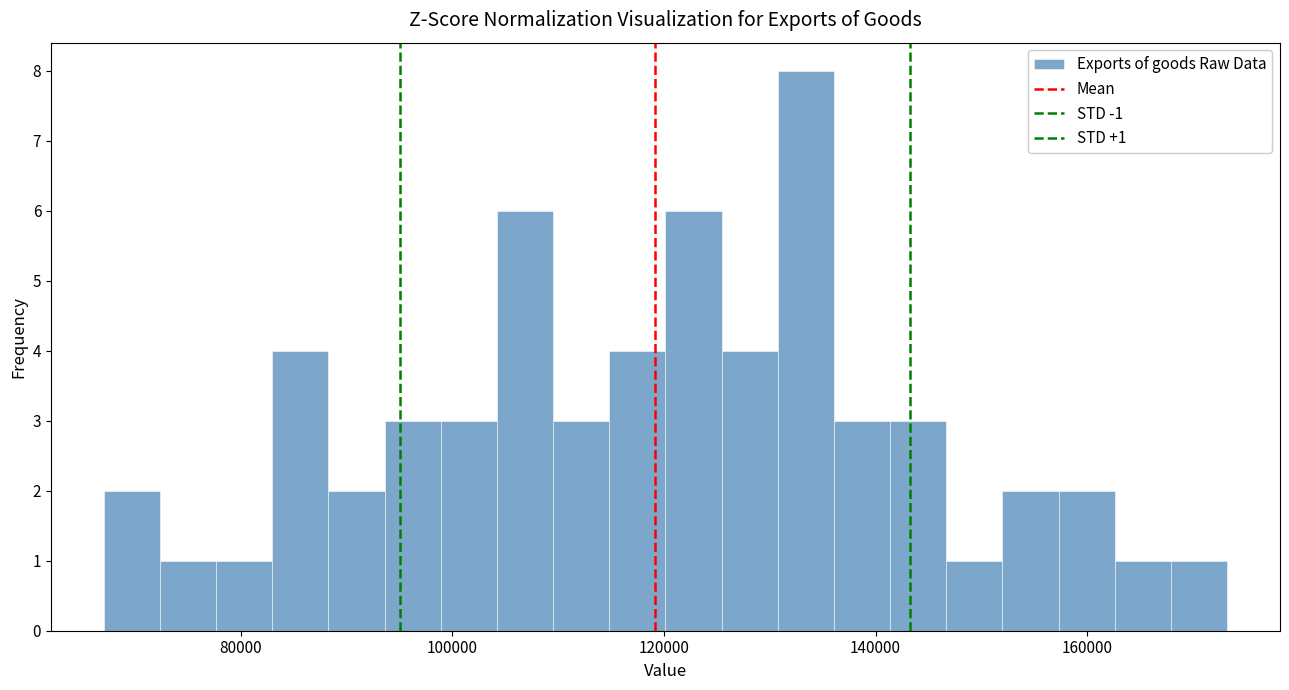

Read against the x-axis, roughly where is the centre of the tallest bar?

134000